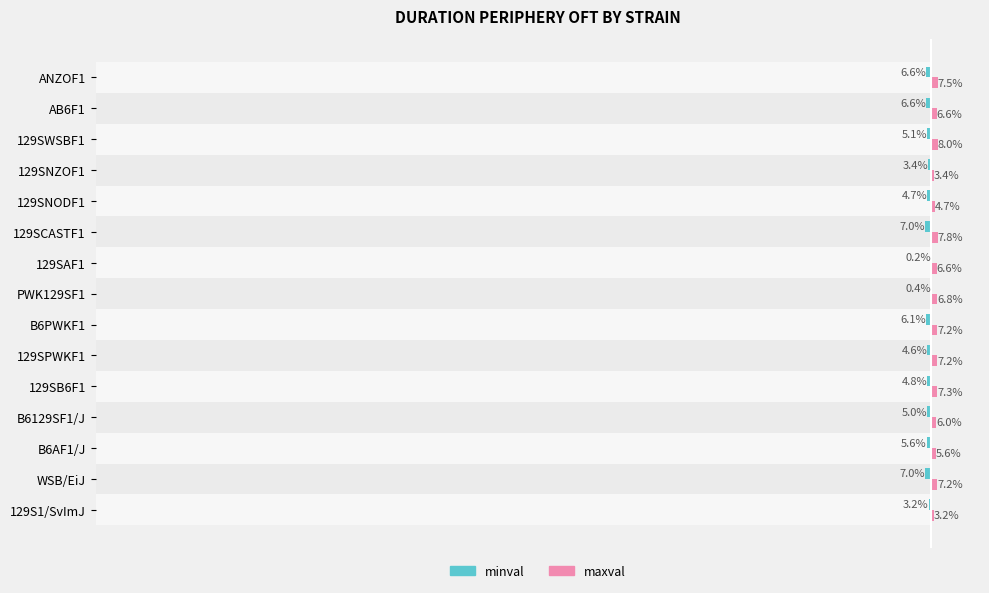

Reading left to right, list all the values displayed in this chart.

minval: -3.2	-7.0	-5.6	-5.0	-4.8	-4.6	-6.1	-0.4	-0.2	-7.0	-4.7	-3.4	-5.1	-6.6	-6.6
maxval: 3.2	7.2	5.6	6.0	7.3	7.2	7.2	6.8	6.6	7.8	4.7	3.4	8.0	6.6	7.5